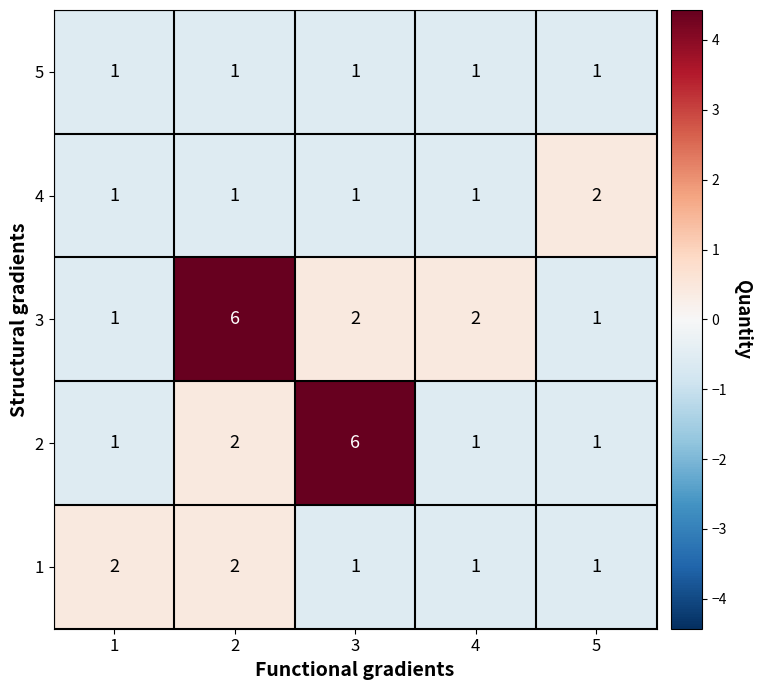

What is the total value across all series at 4?

6